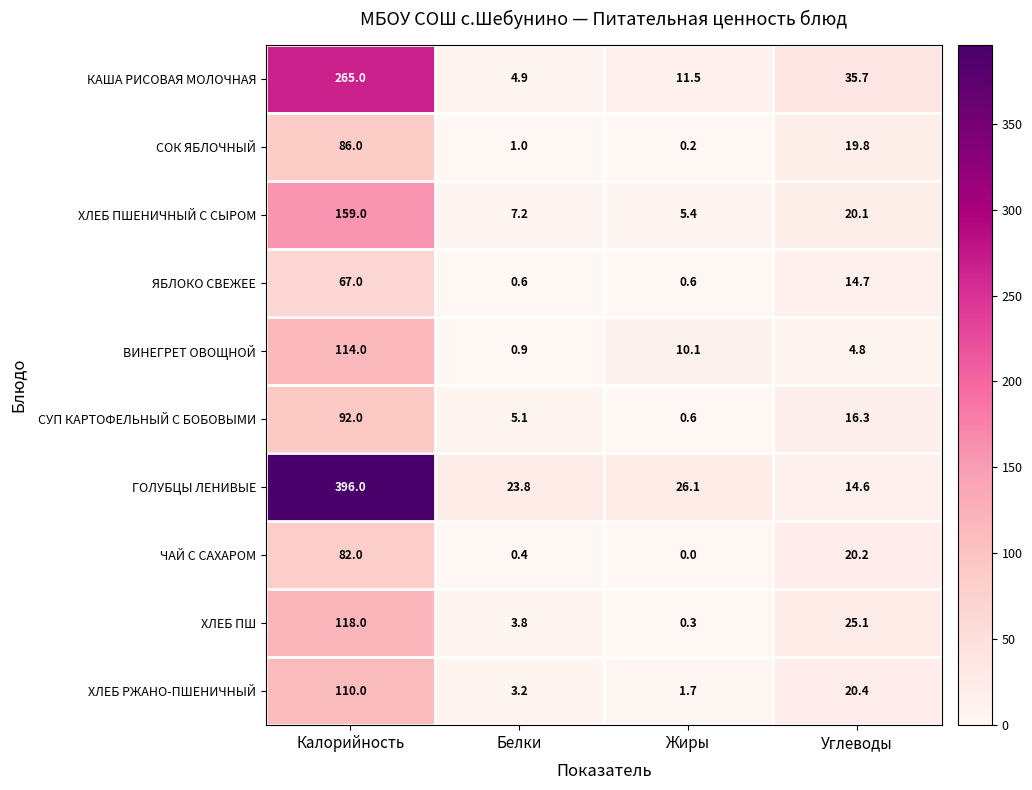

Rank the series at Калорийность from highest to lowest value.

ГОЛУБЦЫ ЛЕНИВЫЕ, КАША РИСОВАЯ МОЛОЧНАЯ, ХЛЕБ ПШЕНИЧНЫЙ С СЫРОМ, ХЛЕБ ПШ, ВИНЕГРЕТ ОВОЩНОЙ, ХЛЕБ РЖАНО-ПШЕНИЧНЫЙ, СУП КАРТОФЕЛЬНЫЙ С БОБОВЫМИ, СОК ЯБЛОЧНЫЙ, ЧАЙ С САХАРОМ, ЯБЛОКО СВЕЖЕЕ